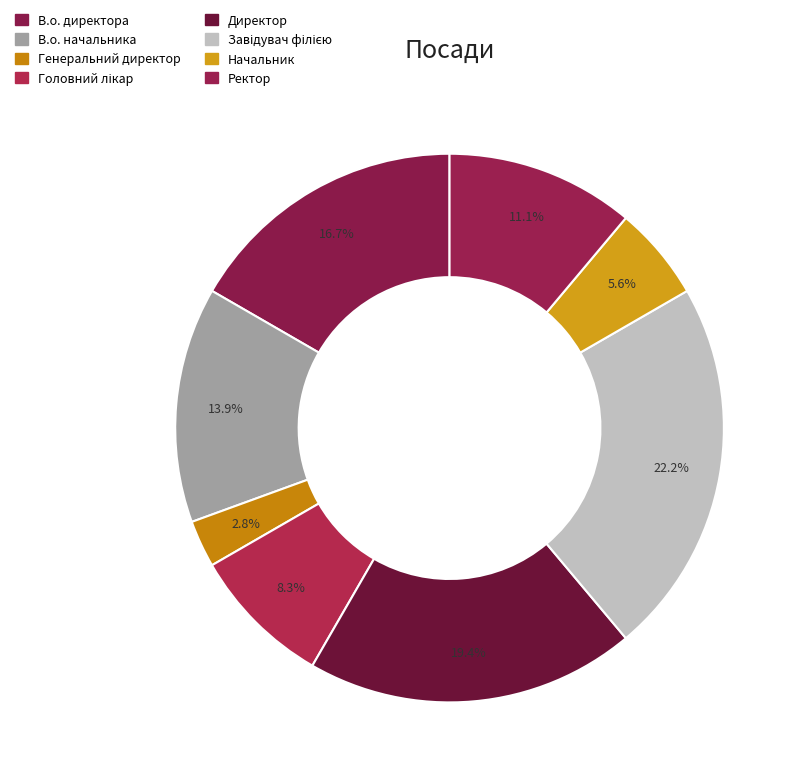

Which slice is the smallest?

Генеральний директор